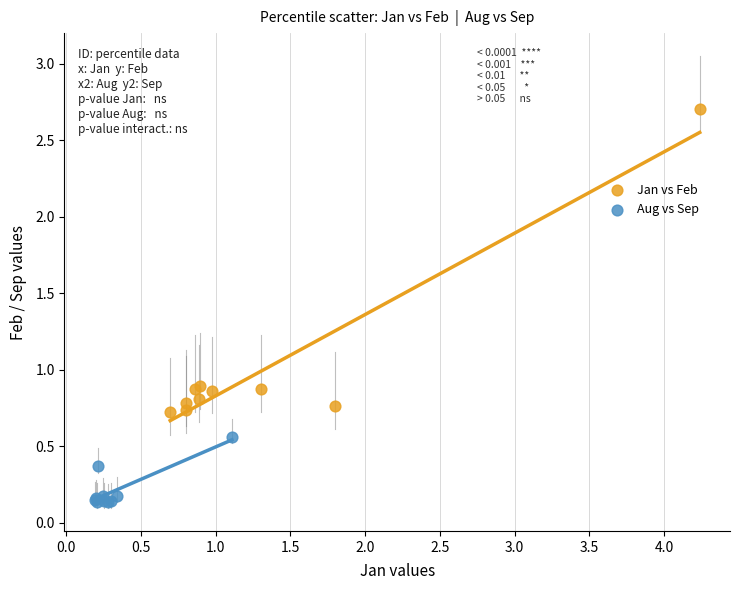

Which series contains the lowest Y value?

Aug vs Sep